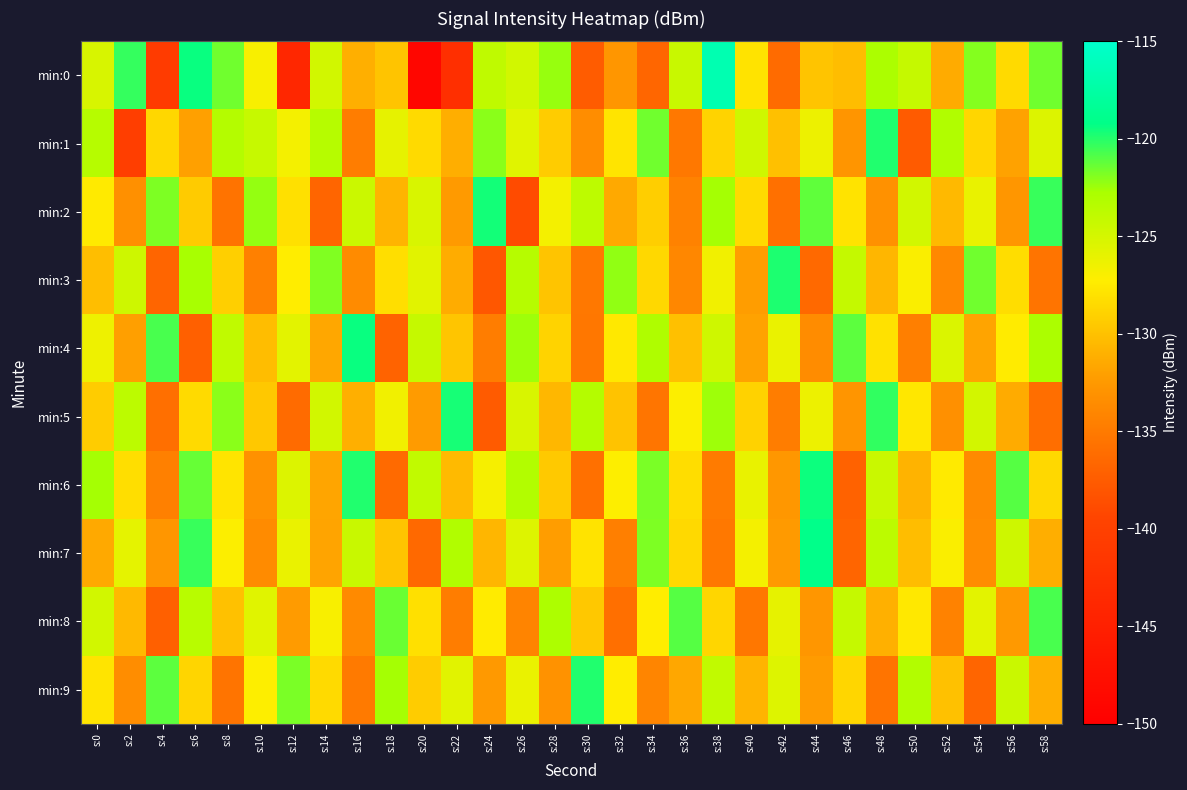

How many categories are shown in the chart?

30